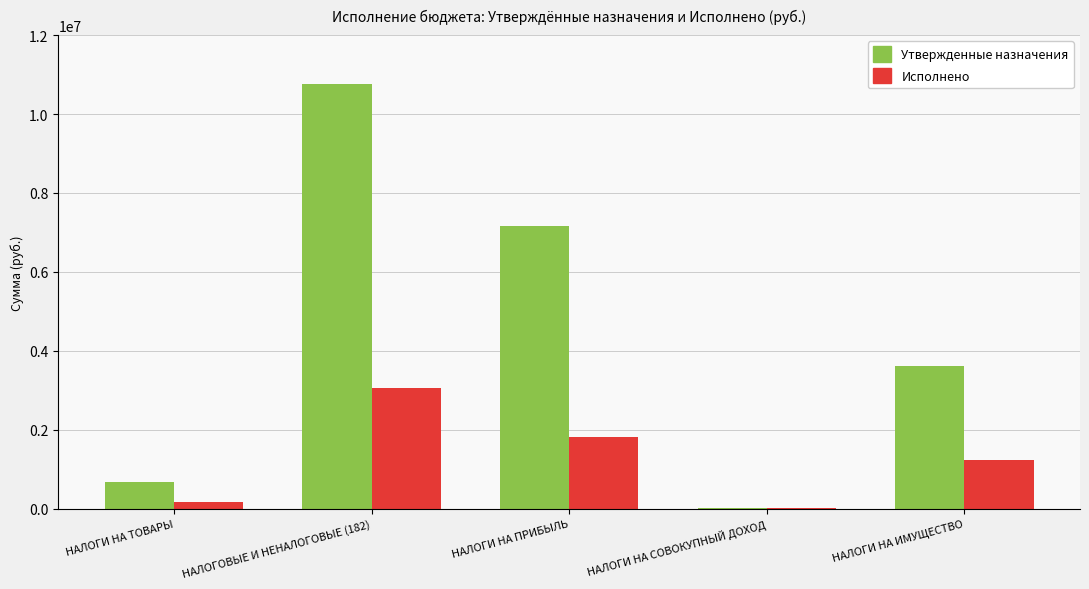

The Утвержденные назначения series shows 3607000.0 at НАЛОГИ НА ИМУЩЕСТВО. True or false?

True